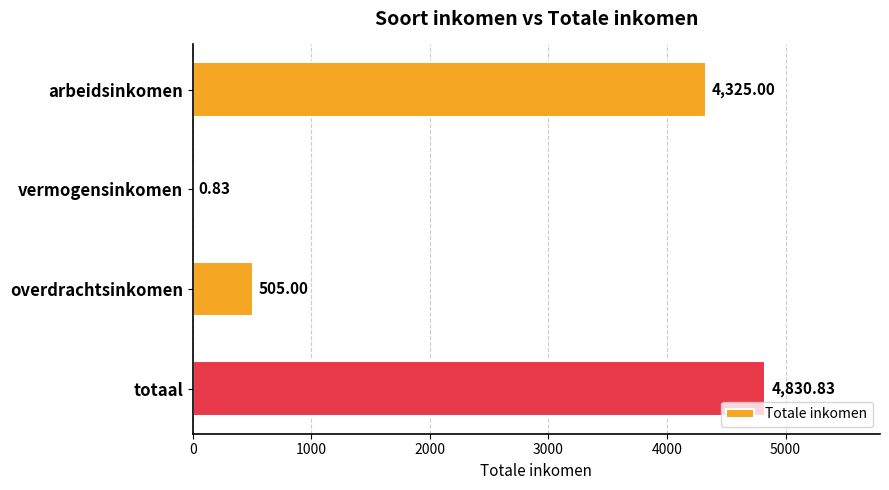

Which category has the highest value across all series?

totaal